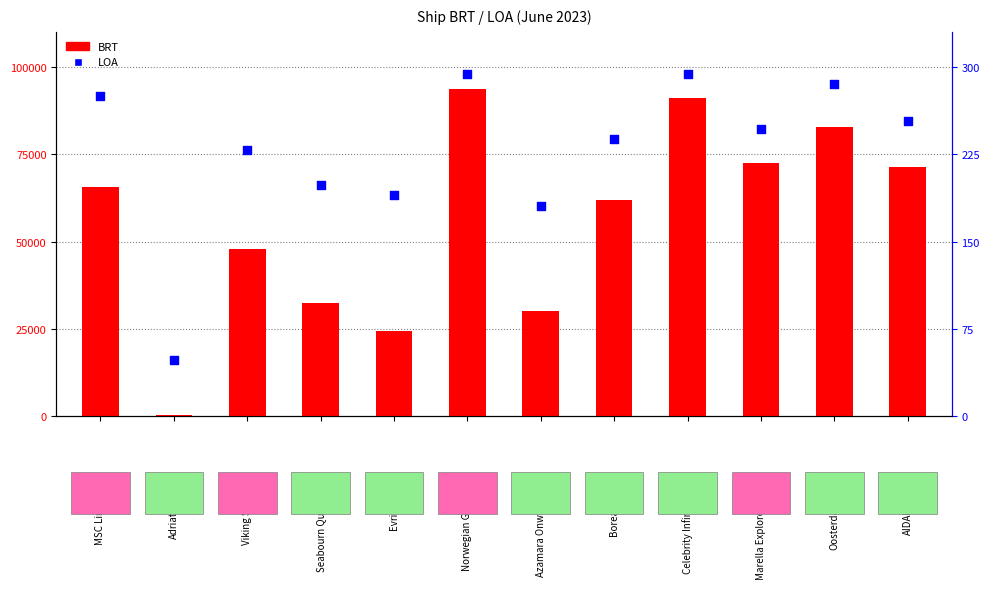

At how many categories does at least one series exceed 66918?

5